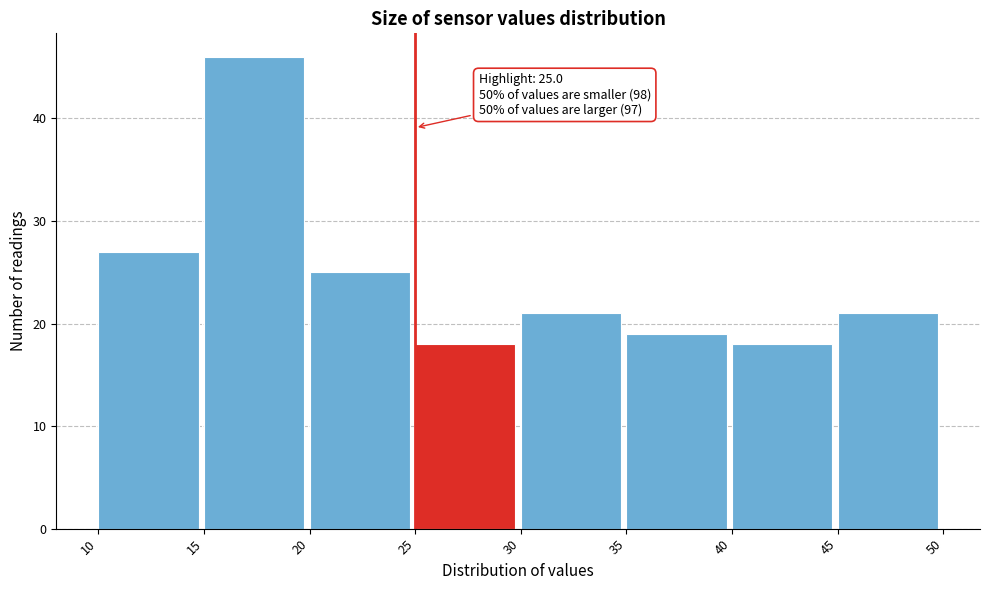

Which range on the x-axis has the tallest bar?

15 to 20